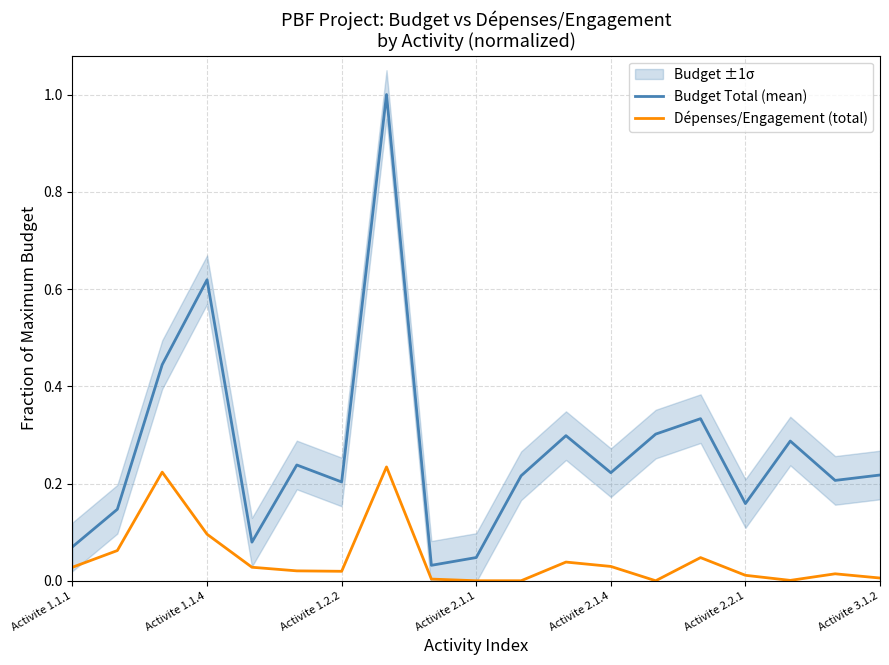

What are all the series names shown in the legend?

Budget Total (mean), Dépenses/Engagement (total)